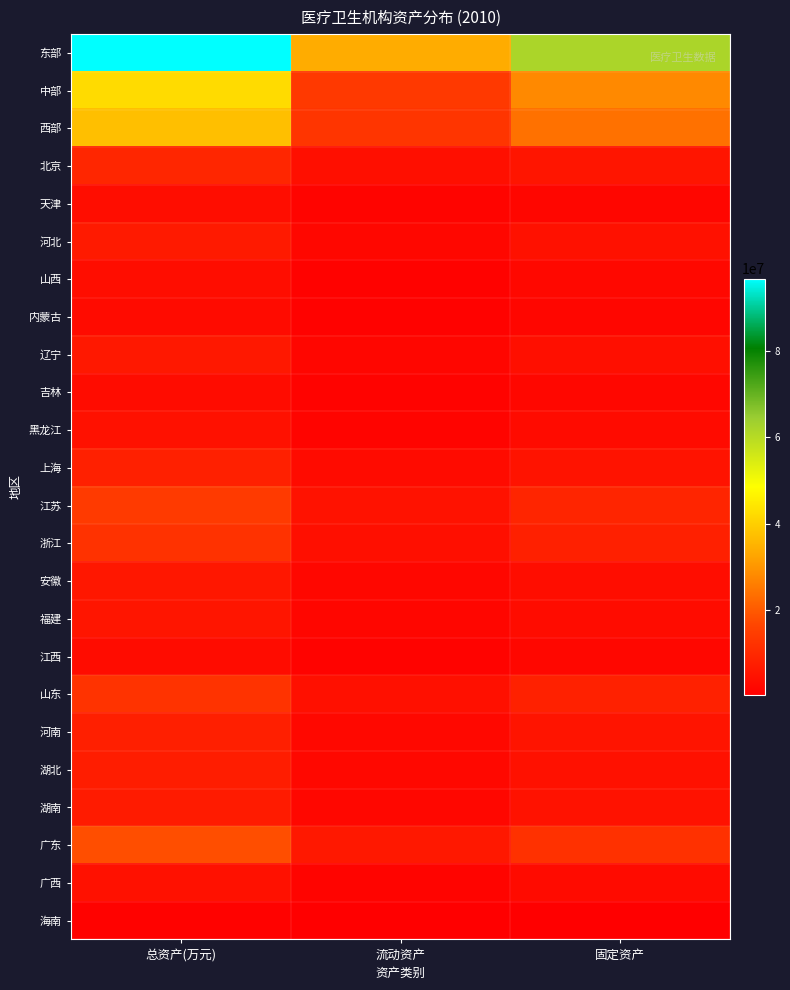

Reading left to right, what are all the values shown in this chart?

东部: 总资产(万元)=96765112	流动资产=33663272	固定资产=61891250
中部: 总资产(万元)=42149273	流动资产=13740959	固定资产=27828022
西部: 总资产(万元)=37219308	流动资产=12789123	固定资产=23926691
北京: 总资产(万元)=9331931	流动资产=3918586	固定资产=5310989
天津: 总资产(万元)=3533255	流动资产=1565065	固定资产=1951758
河北: 总资产(万元)=6627505	流动资产=2086768	固定资产=4487396
山西: 总资产(万元)=3556162	流动资产=1064081	固定资产=2458748
内蒙古: 总资产(万元)=2971371	流动资产=1009570	固定资产=1930602
辽宁: 总资产(万元)=6072214	流动资产=1936047	固定资产=4071535
吉林: 总资产(万元)=3270320	流动资产=1083835	固定资产=2138424
黑龙江: 总资产(万元)=4426717	流动资产=1320610	固定资产=3025448
上海: 总资产(万元)=7977367	流动资产=3006386	固定资产=4865387
江苏: 总资产(万元)=14032326	流动资产=4725030	固定资产=9115789
浙江: 总资产(万元)=12041099	流动资产=3991042	固定资产=7912832
安徽: 总资产(万元)=5787091	流动资产=2076141	固定资产=3619082
福建: 总资产(万元)=5579959	流动资产=1921127	固定资产=3515047
江西: 总资产(万元)=3381808	流动资产=1193905	固定资产=2158849
山东: 总资产(万元)=12471911	流动资产=4198417	固定资产=8138618
河南: 总资产(万元)=7731422	流动资产=2518521	固定资产=5104700
湖北: 总资产(万元)=7106105	流动资产=2410196	固定资产=4596865
湖南: 总资产(万元)=6889648	流动资产=2073670	固定资产=4725906
广东: 总资产(万元)=18076566	流动资产=5995371	固定资产=11829497
广西: 总资产(万元)=4442237	流动资产=1424849	固定资产=2977963
海南: 总资产(万元)=1020979	流动资产=319433	固定资产=692402